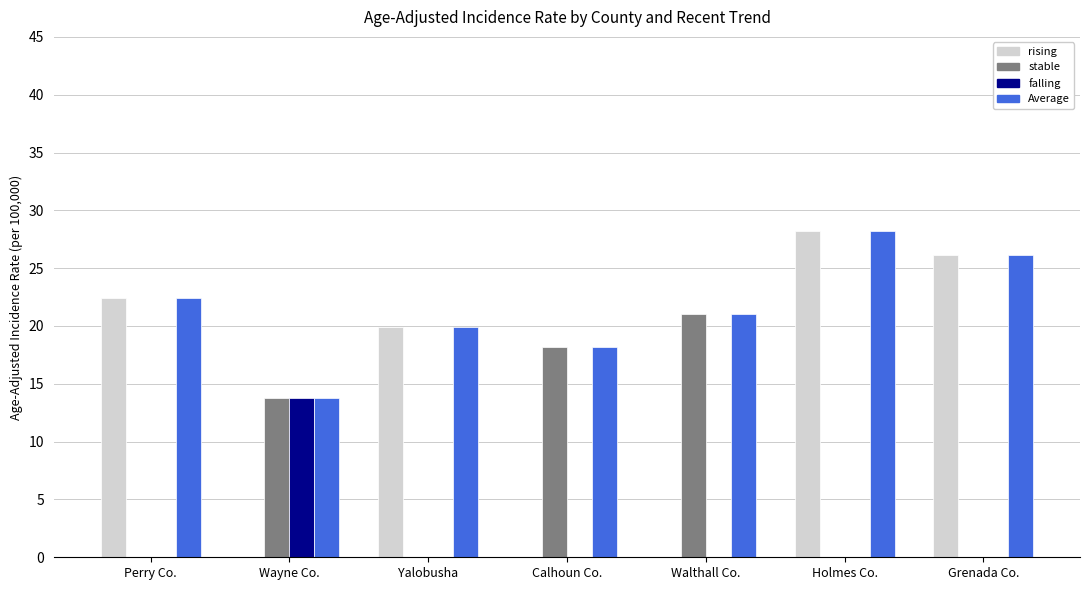

At which label is stable closest to 10?

Wayne Co.